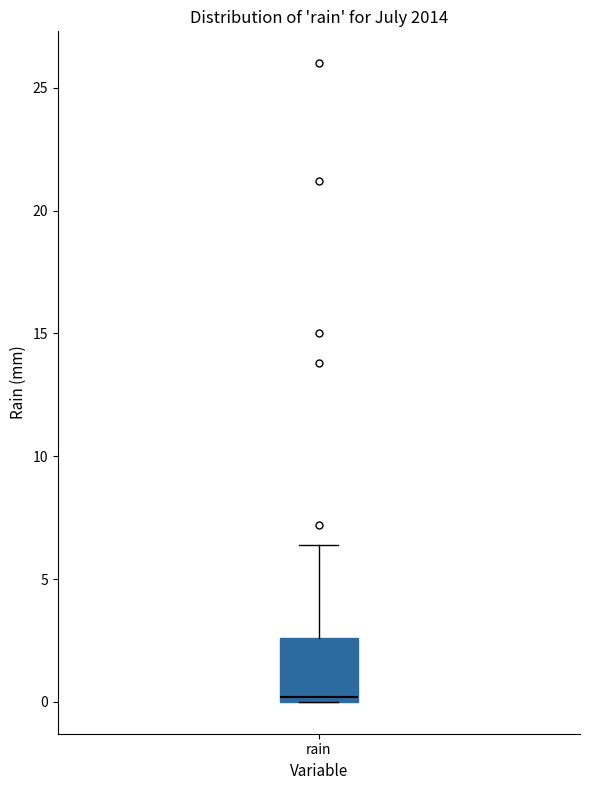

Transcribe this box plot: give where the median line is, the range the box spans, and where the two whiskers end, as read against the y-axis. The values are not printed on the chart, so give them approximately, as read against the axis.

median 0.0 (just above the box's lower edge), box 0.0 to 2.5, whiskers 0.0 to 6.5